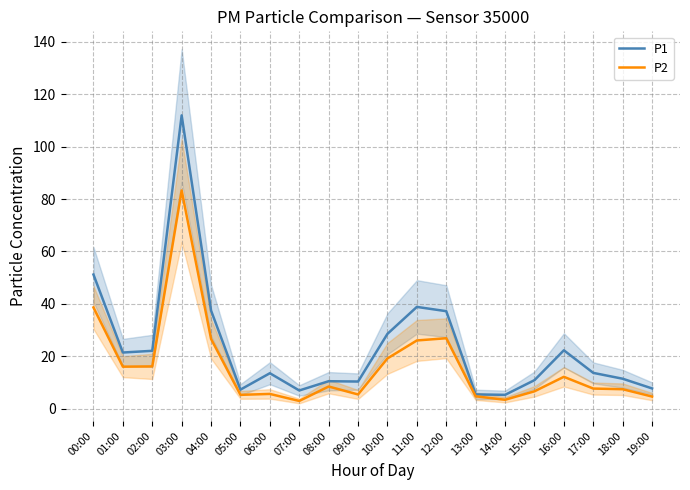

What is the difference between the maximum and minimum values in the P1 series?

106.6